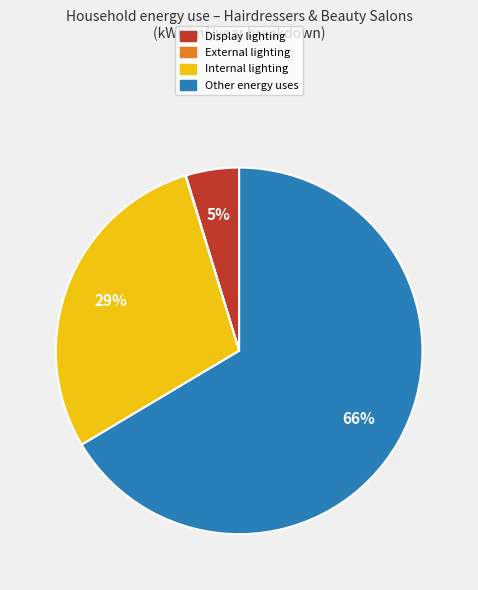

Is the sum of Display and Other greater than half?

Yes